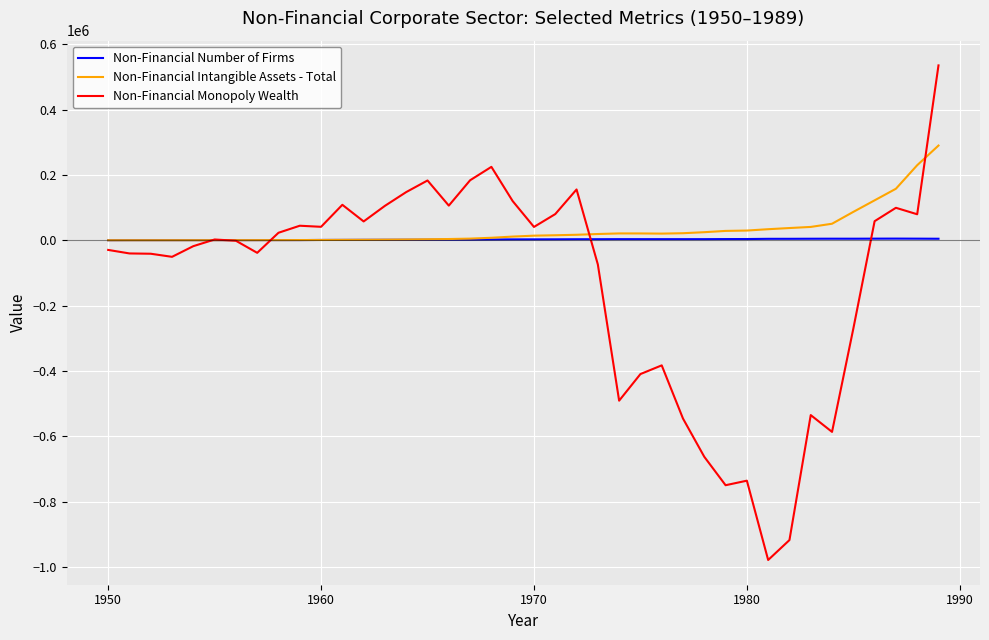

Rank the series by their maximum value, from lowest to highest.

Non-Financial Number of Firms, Non-Financial Intangible Assets - Total, Non-Financial Monopoly Wealth